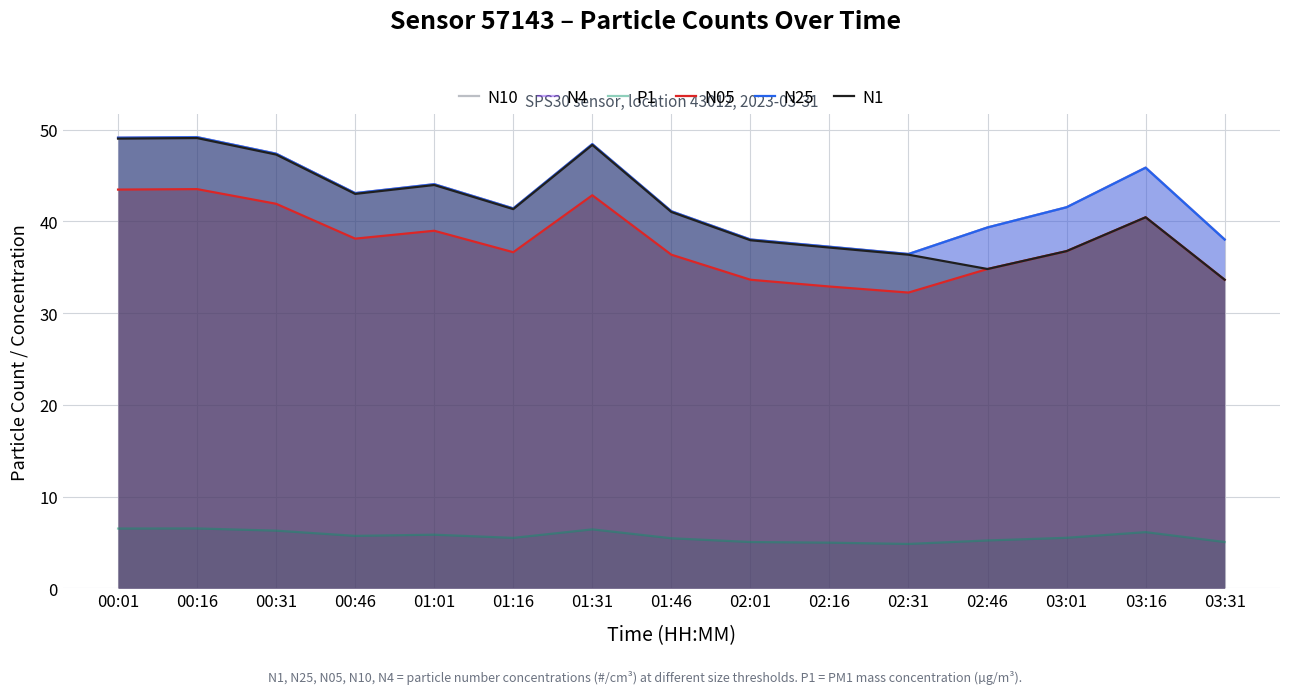

How many values in the N1 series exceed 41?

8